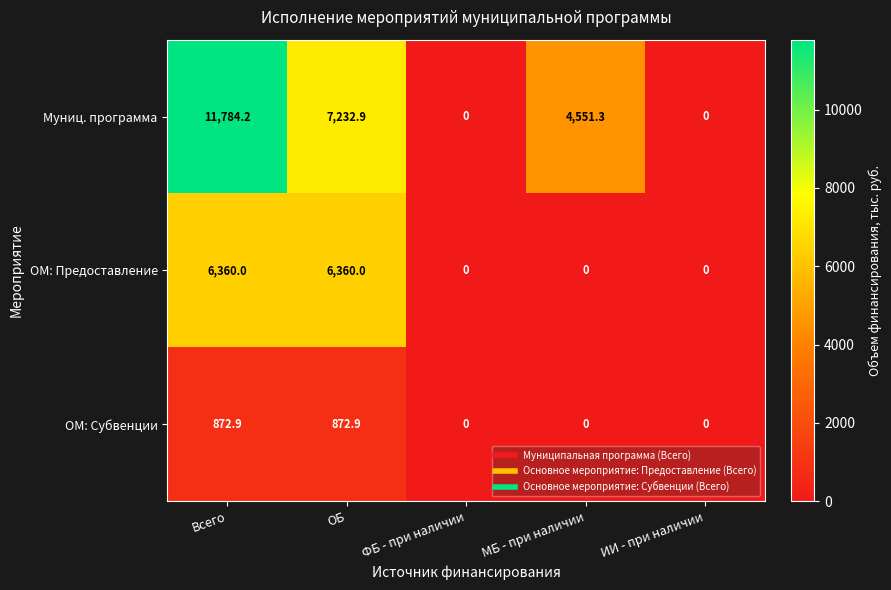

The value of Муниц. программа at МБ - при наличии is 4551.3. True or false?

True